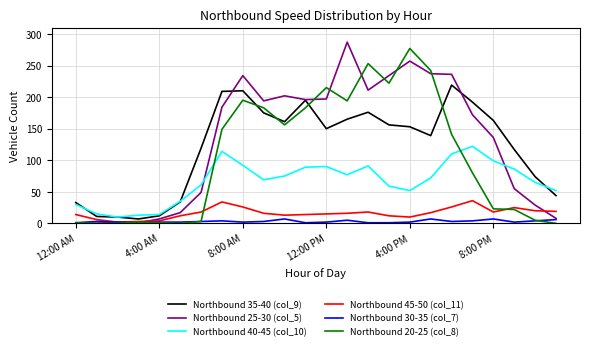

What is the greatest value displayed?

287